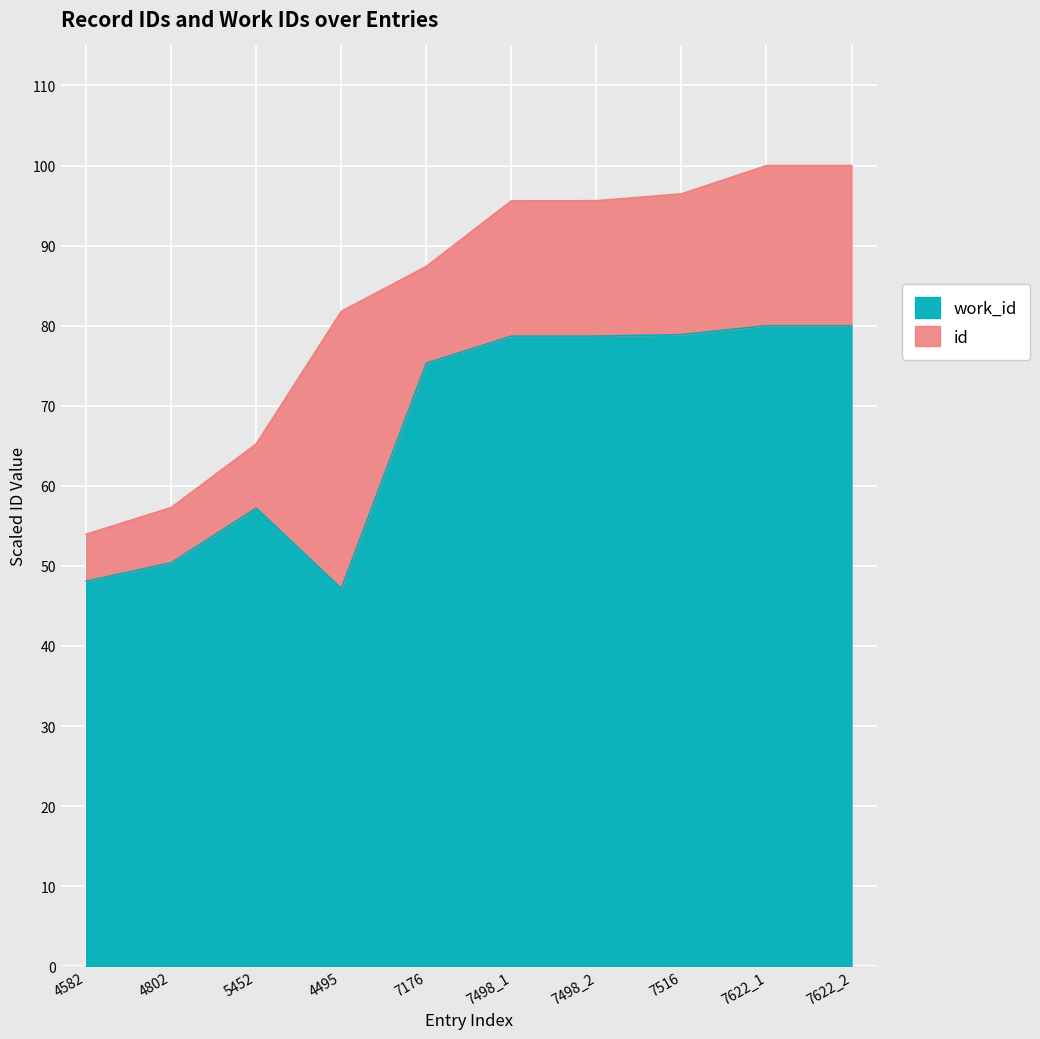

Which category has the lowest value in the id series?

4582